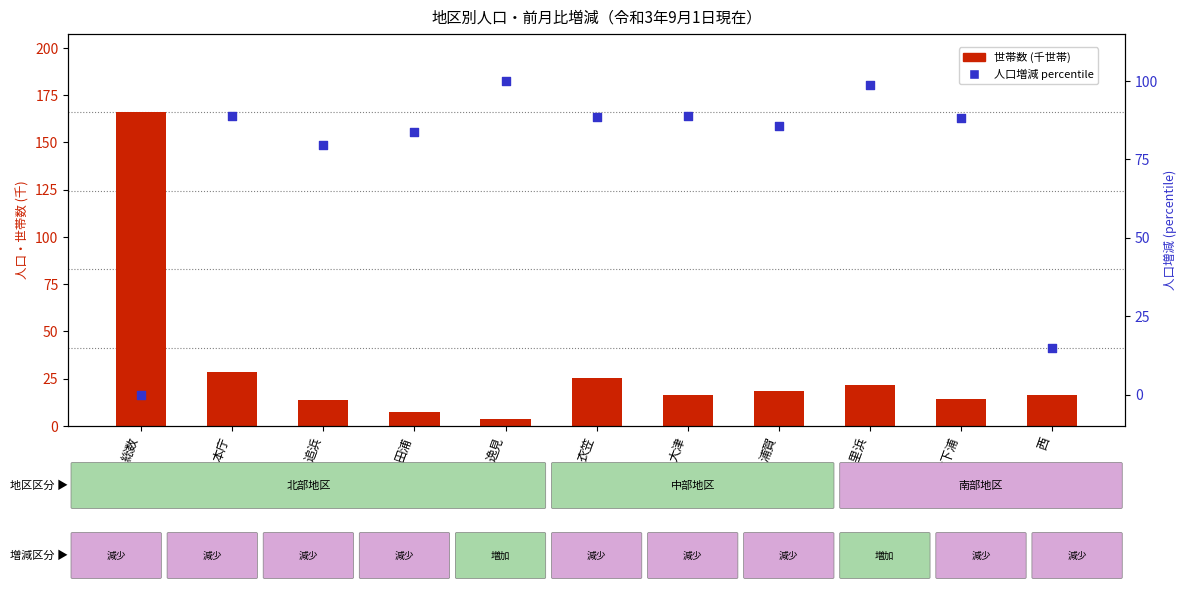

Which series reaches the maximum Y coordinate?

世帯数 (千人)